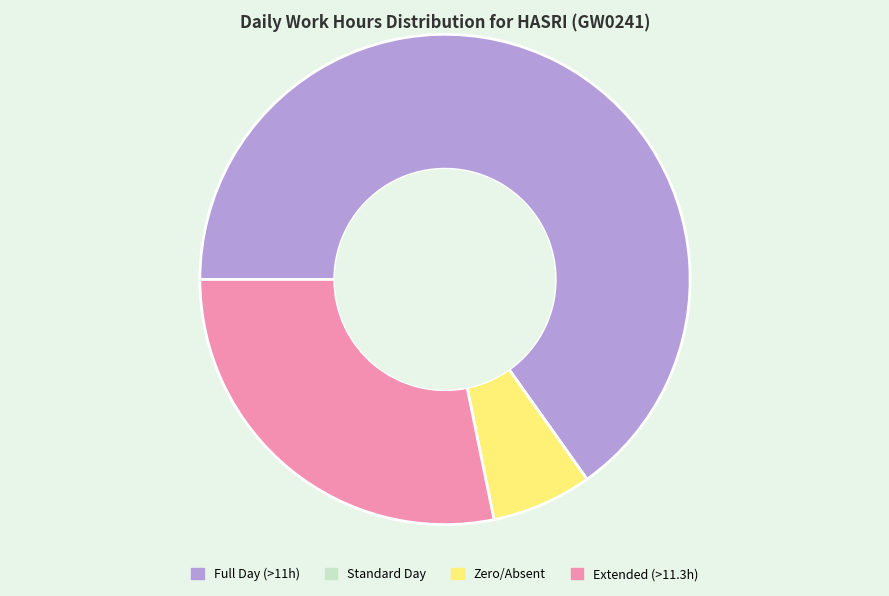

Is there any slice that represents more than half of the pie?

Yes